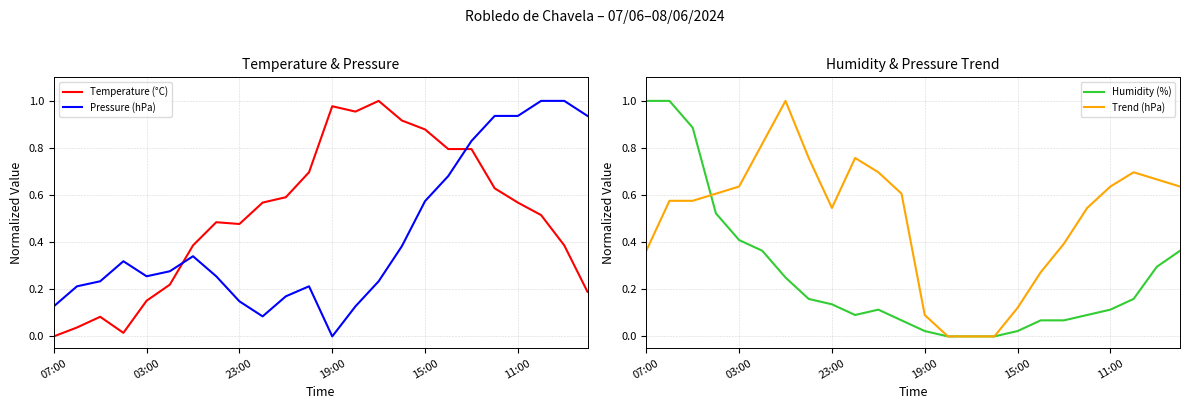

The Trend (hPa) series shows 0.3 at 03:00. True or false?

False